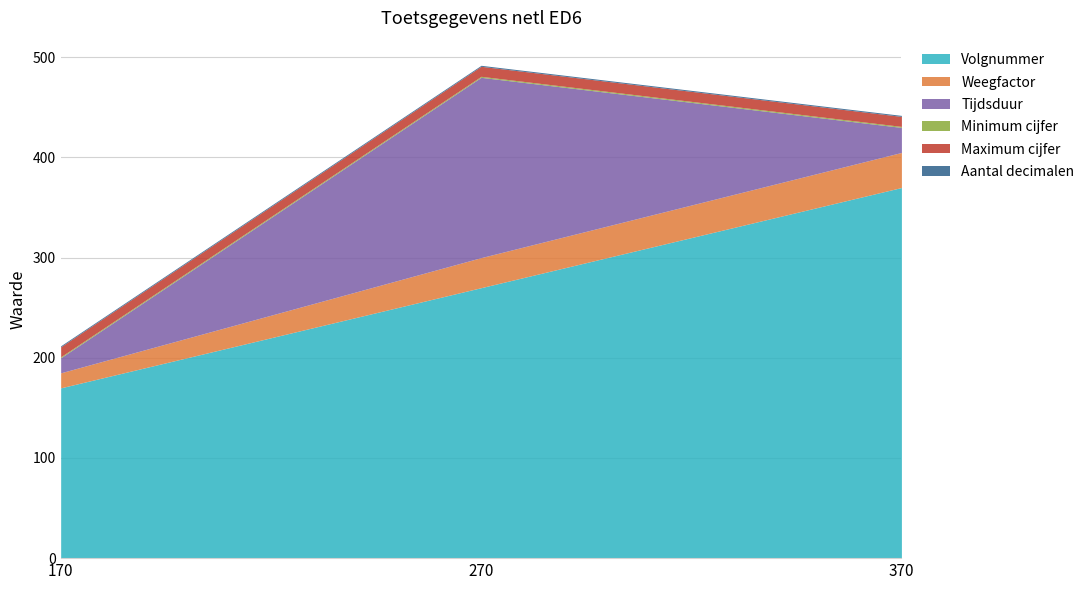

What is the value of the Aantal decimalen point at the 2nd from the left?

1